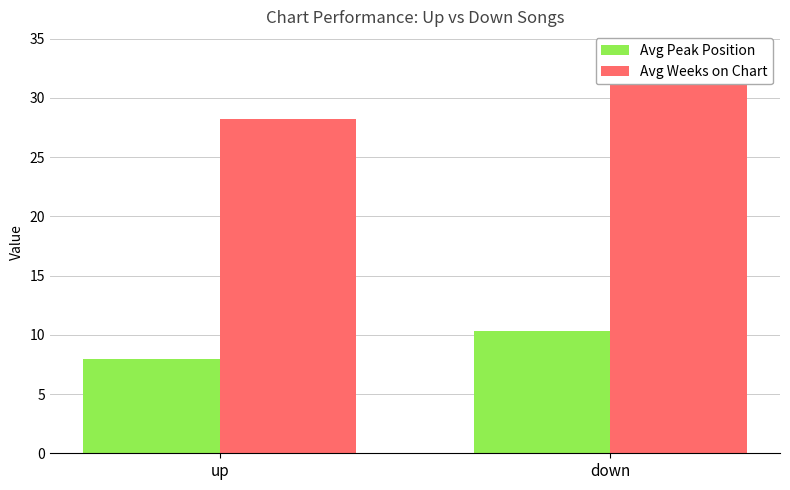

How many data points in Avg Peak Position are above 10?

1